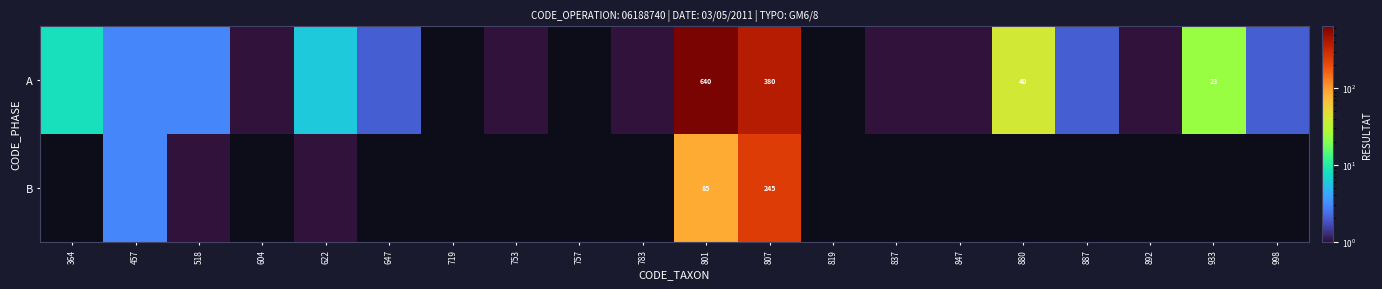

The B series shows 85 at 801. True or false?

True